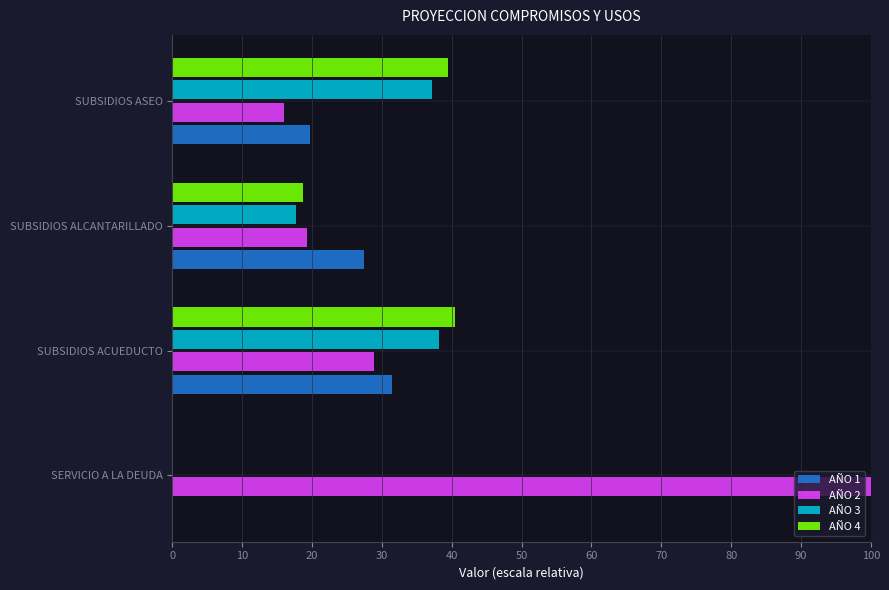

How many series are shown in this chart?

4